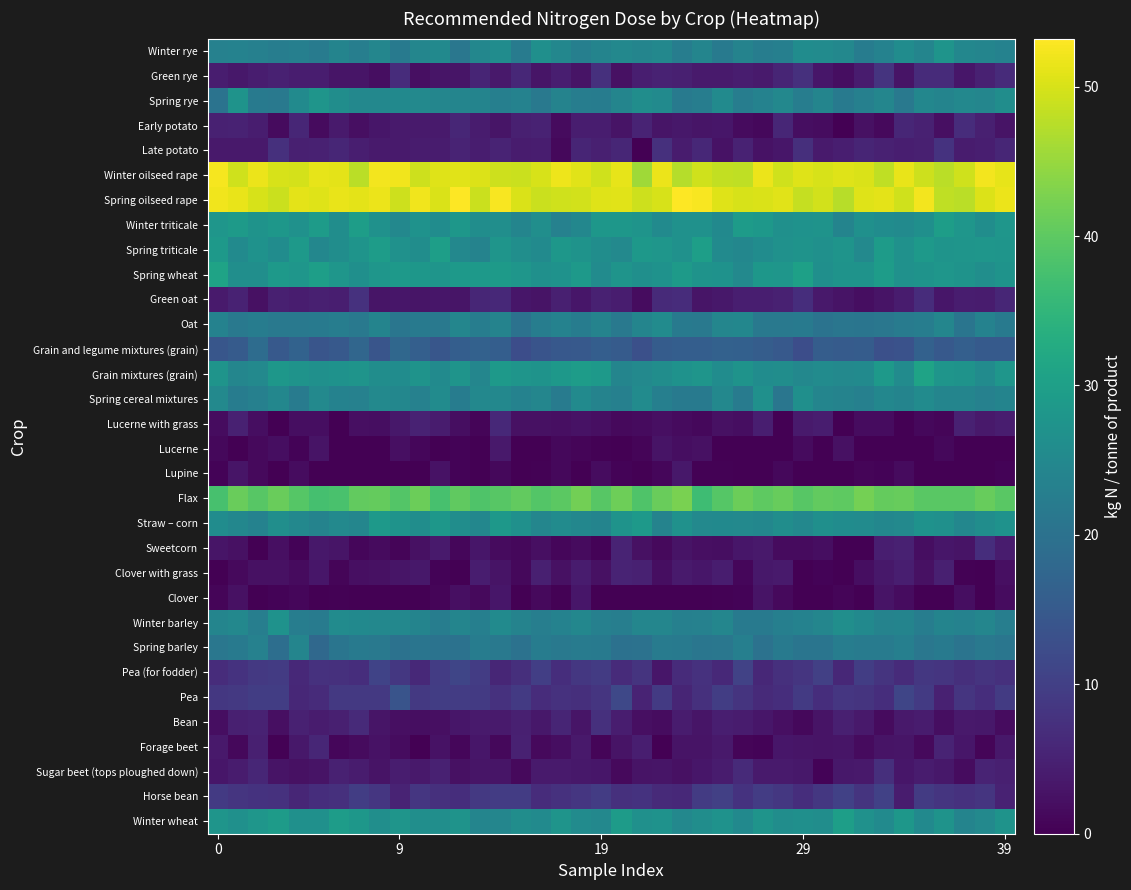

How many series are shown in this chart?

32